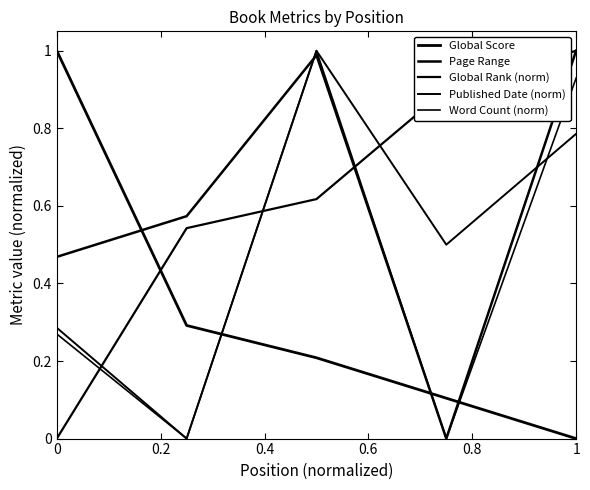

True or false: Global Score has more than 2 points higher than both neighbors.

False